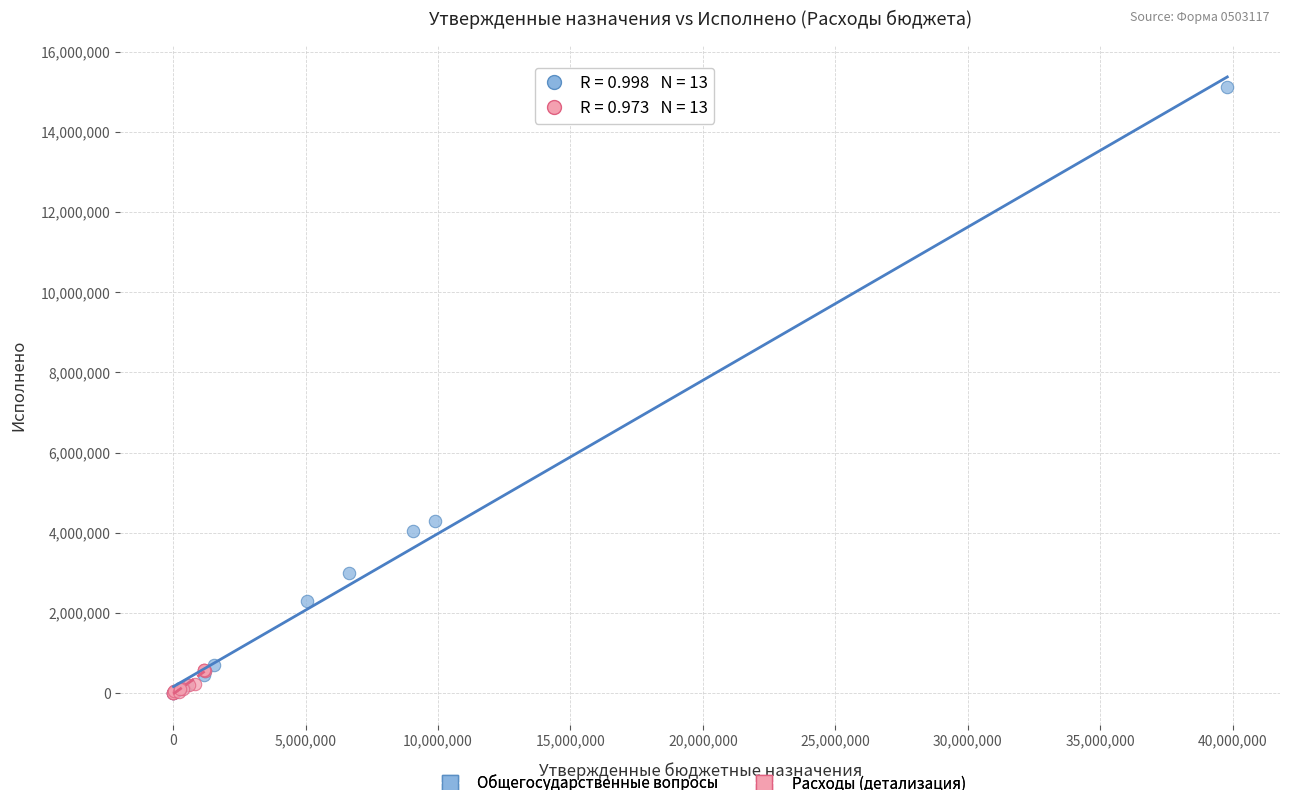

Which series has the largest Y range (max minus min)?

Общегосударственные вопросы